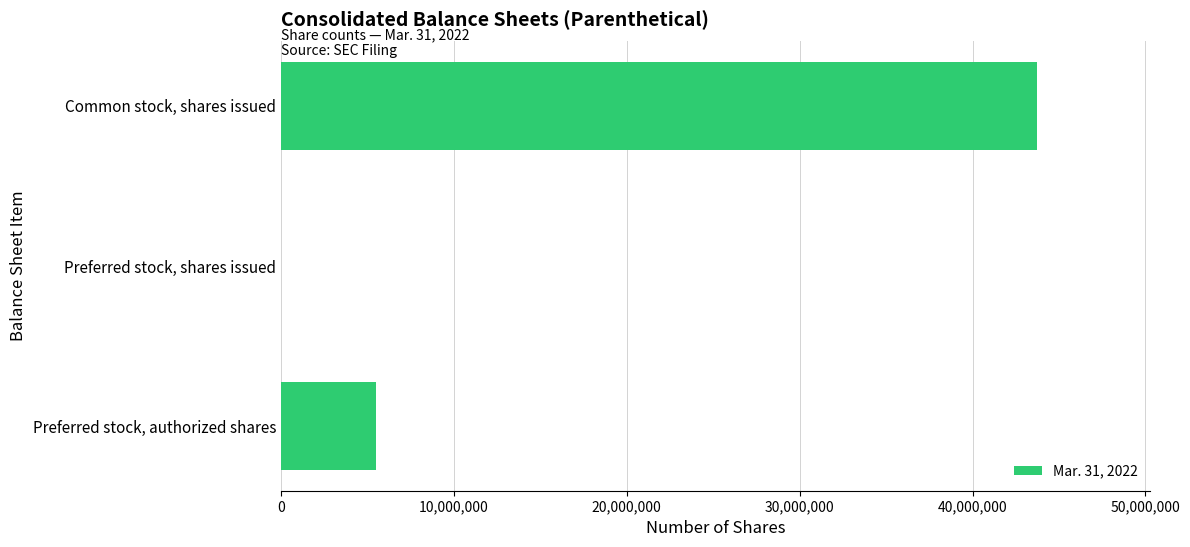

Reading top to bottom, extract all data points from this chart.

Common stock, shares issued=43718165	Preferred stock, shares issued=0	Preferred stock, authorized shares=5500000